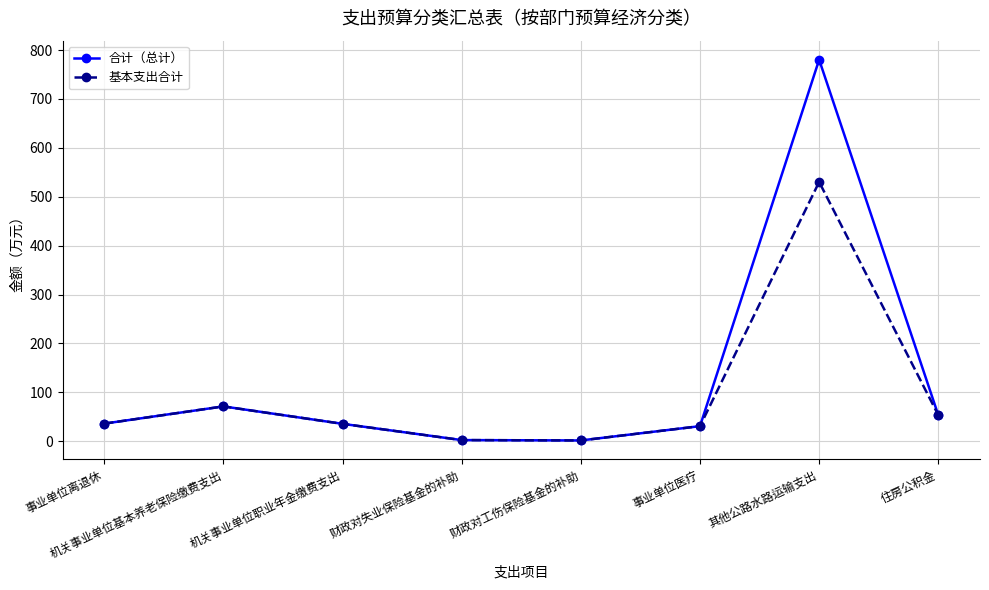

Which series changed the most between 财政对失业保险基金的补助 and 其他公路水路运输支出?

合计（总计）